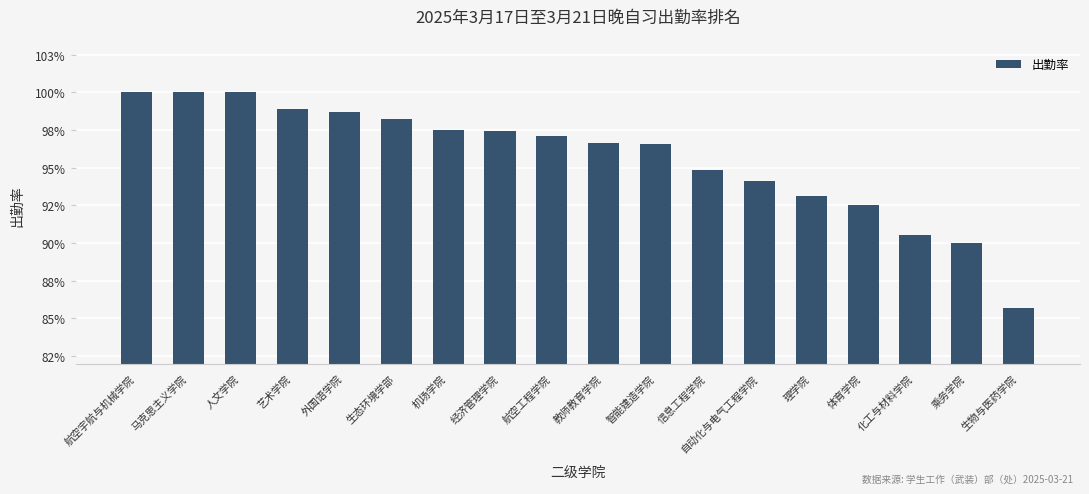

Between 智能建造学院 and 人文学院, which is larger?

人文学院